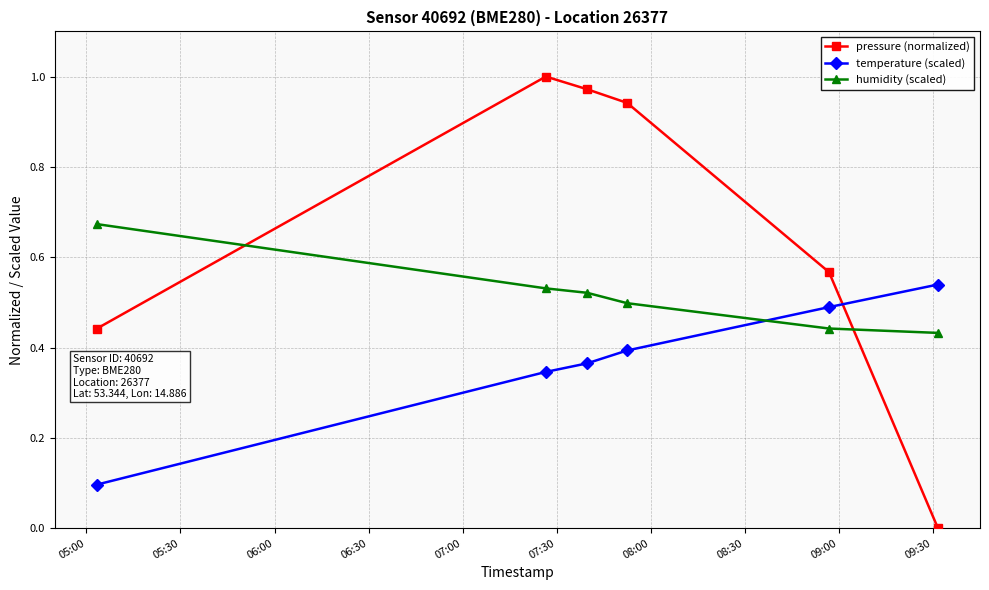

Which series has the largest total across all categories?

pressure (normalized)